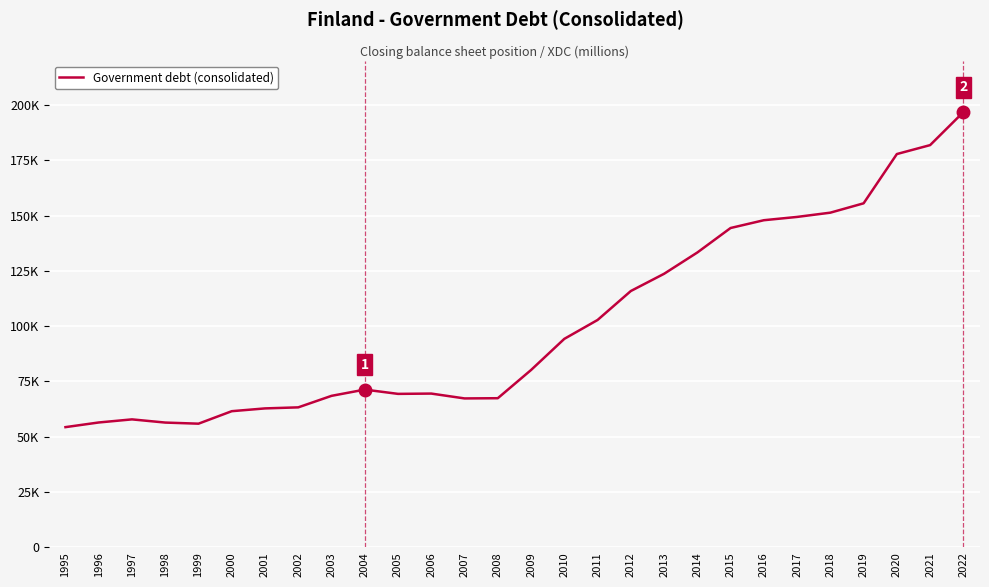

Is it true that the value at 2008 is 67435?

True